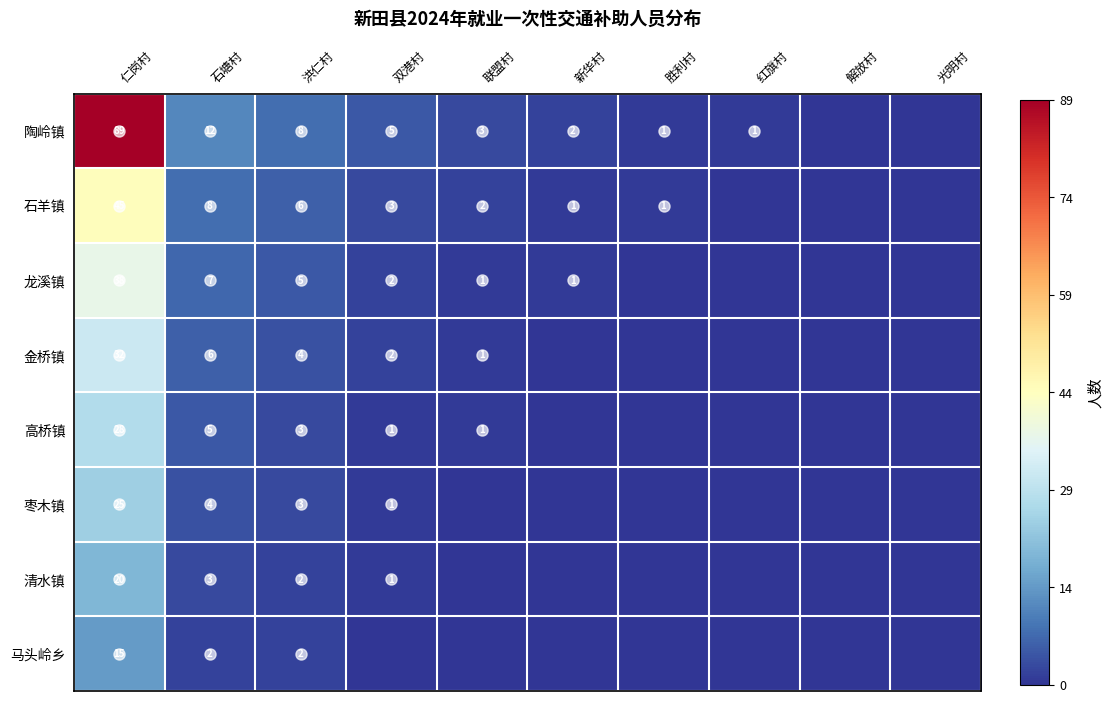

What is the difference between the highest and lowest values at 洪仁村?

6